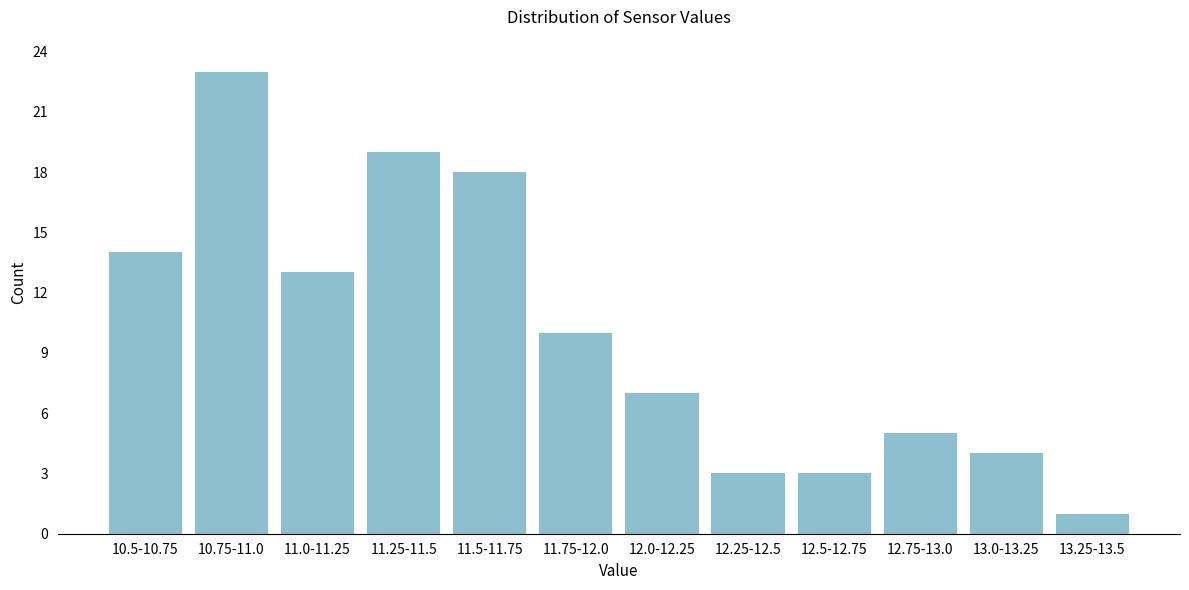

Reading left to right, transcribe all the data shown in this chart.

10.5-10.75=14	10.75-11.0=23	11.0-11.25=13	11.25-11.5=19	11.5-11.75=18	11.75-12.0=10	12.0-12.25=7	12.25-12.5=3	12.5-12.75=3	12.75-13.0=5	13.0-13.25=4	13.25-13.5=1